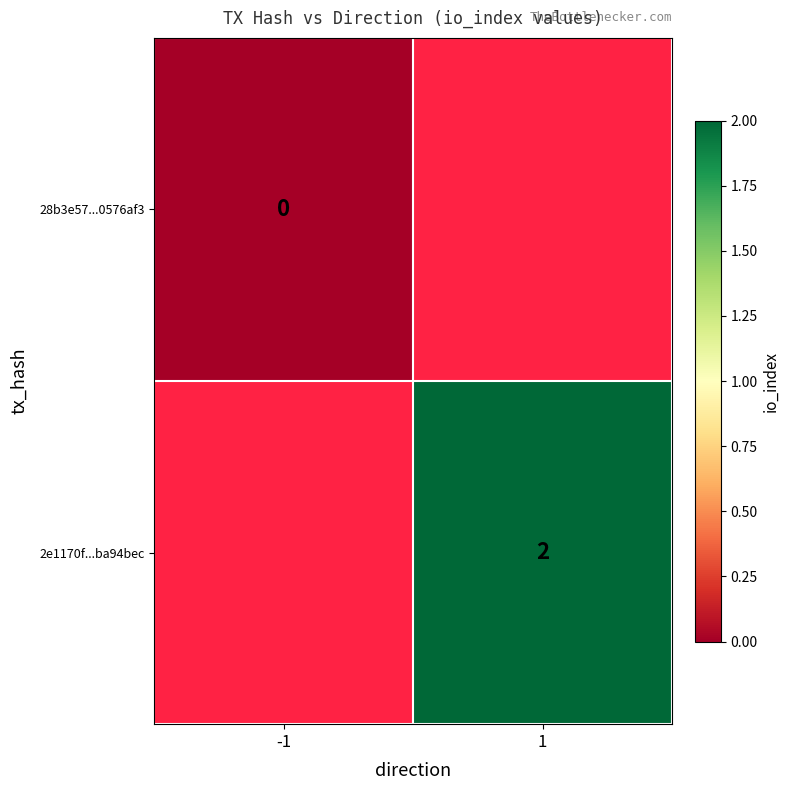

The value of 2e1170f...ba94bec at 1 is 1. True or false?

False